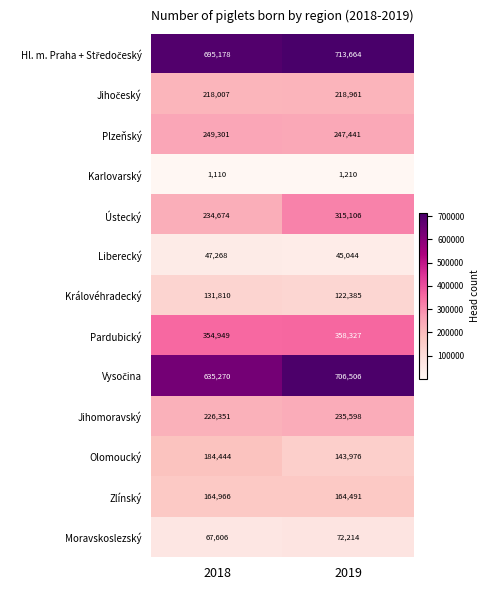

What is the difference between the maximum and minimum values in the Královéhradecký series?

9425